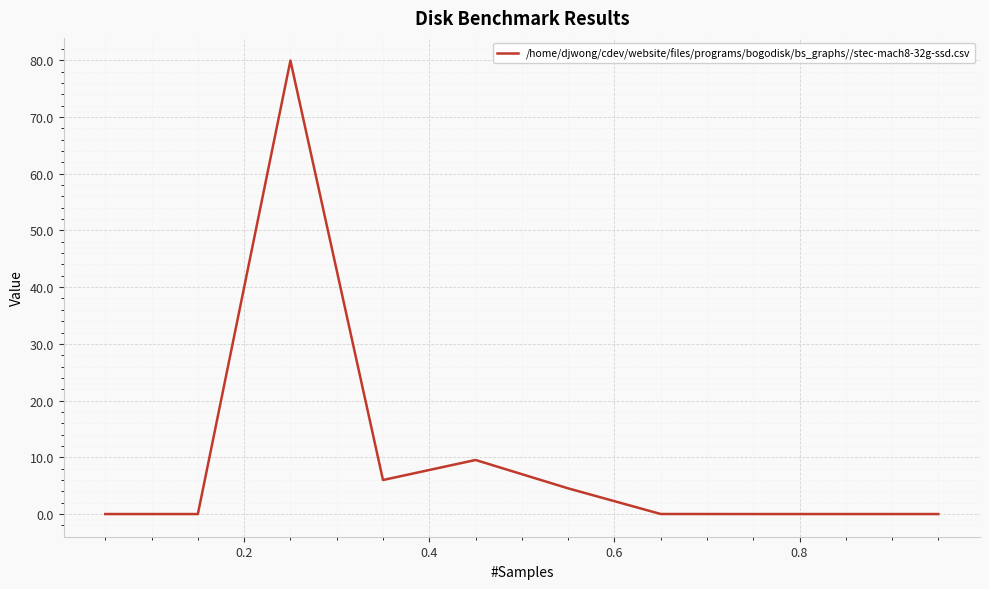

What is the maximum value shown in the chart?

79.9